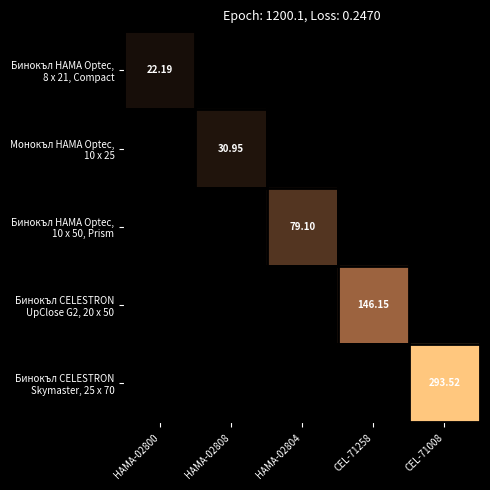

List the series in order of their peak value, highest first.

Бинокъл CELESTRON Skymaster, 25 x 70, Бинокъл CELESTRON UpClose G2, 20 x 50, Бинокъл HAMA Optec, 10 x 50, Prism, Монокъл HAMA Optec, 10 x 25, Бинокъл HAMA Optec, 8 x 21, Compact